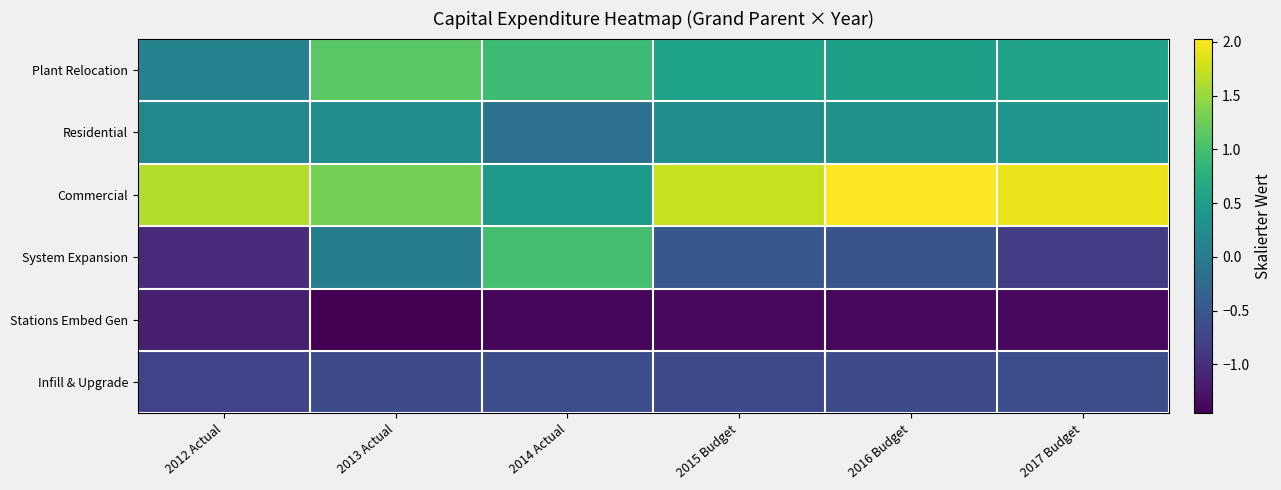

Reading left to right, list all the values displayed in this chart.

Plant Relocation: 2012 Actual=0.1	2013 Actual=1.1	2014 Actual=0.9	2015 Budget=0.6	2016 Budget=0.5	2017 Budget=0.6
Residential: 2012 Actual=0.2	2013 Actual=0.2	2014 Actual=-0.1	2015 Budget=0.3	2016 Budget=0.3	2017 Budget=0.4
Commercial: 2012 Actual=1.6	2013 Actual=1.3	2014 Actual=0.4	2015 Budget=1.7	2016 Budget=2.0	2017 Budget=1.9
System Expansion: 2012 Actual=-1.0	2013 Actual=0.0	2014 Actual=1.0	2015 Budget=-0.5	2016 Budget=-0.6	2017 Budget=-0.9
Stations Embed Gen: 2012 Actual=-1.2	2013 Actual=-1.5	2014 Actual=-1.4	2015 Budget=-1.4	2016 Budget=-1.4	2017 Budget=-1.4
Infill & Upgrade: 2012 Actual=-0.8	2013 Actual=-0.6	2014 Actual=-0.6	2015 Budget=-0.7	2016 Budget=-0.6	2017 Budget=-0.6